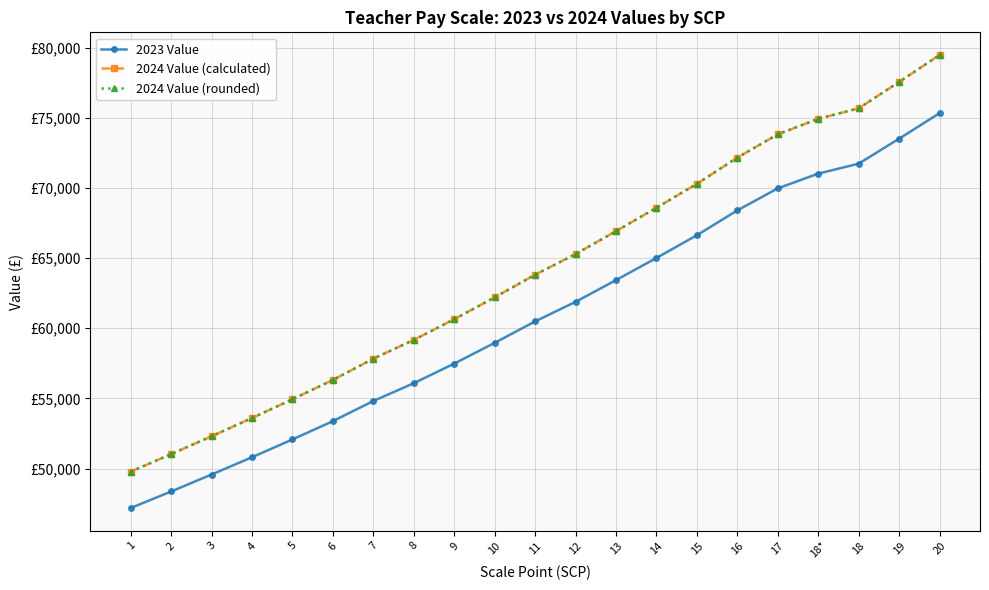

True or false: 2024 Value (calculated) and 2024 Value (rounded) intersect in this chart.

False